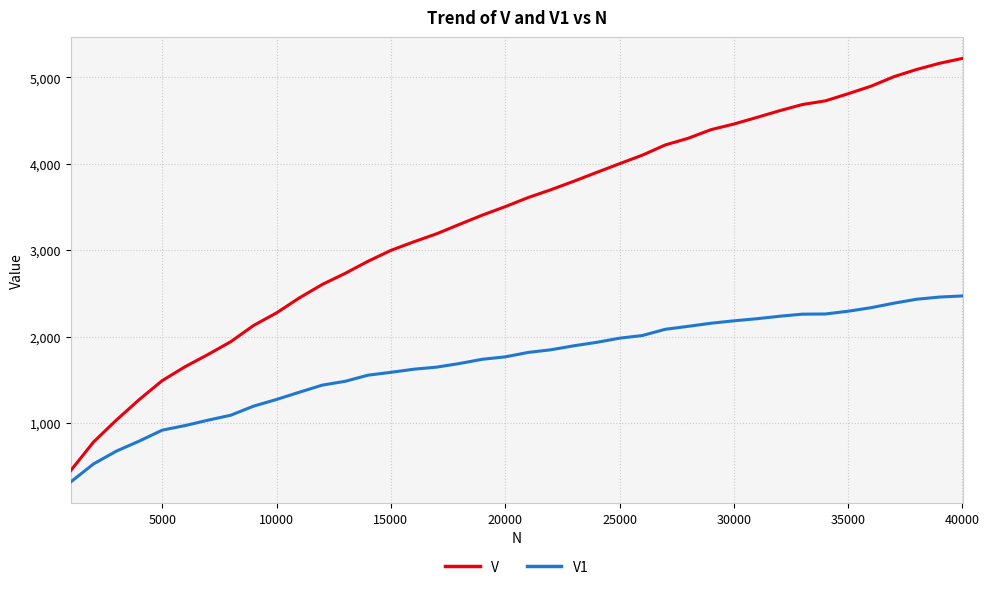

Does the chart display data point markers on the line(s)?

No